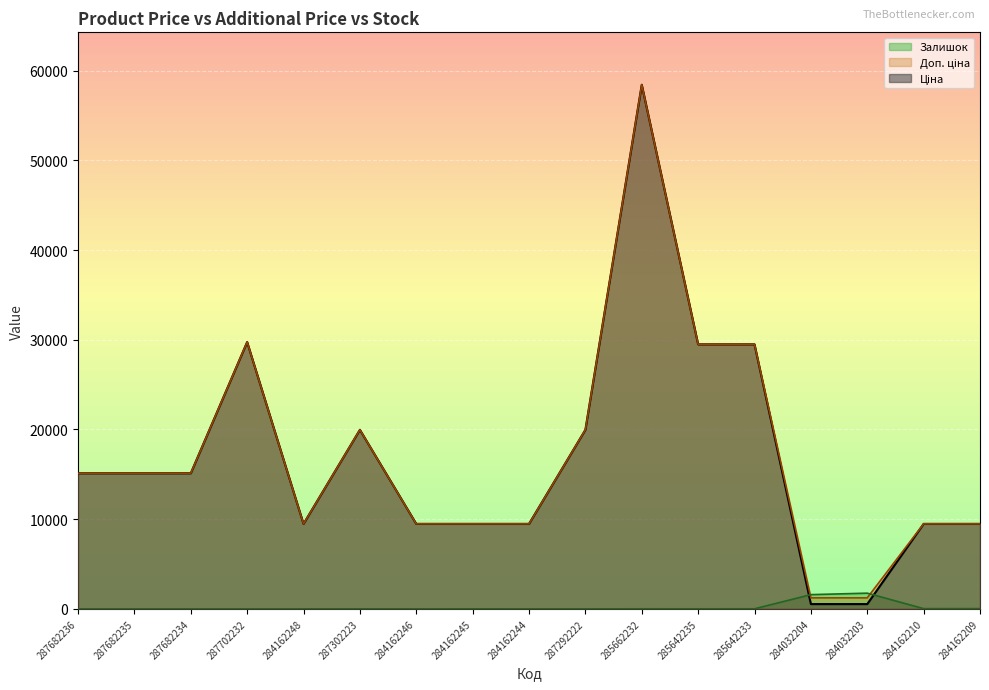

Which series has the widest spread of values?

Ціна